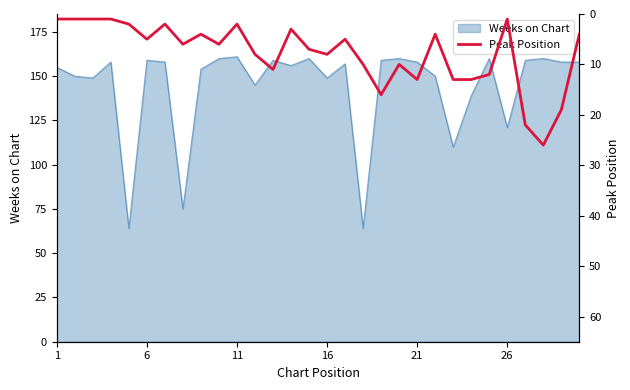

What is the difference between the maximum and minimum values?

25